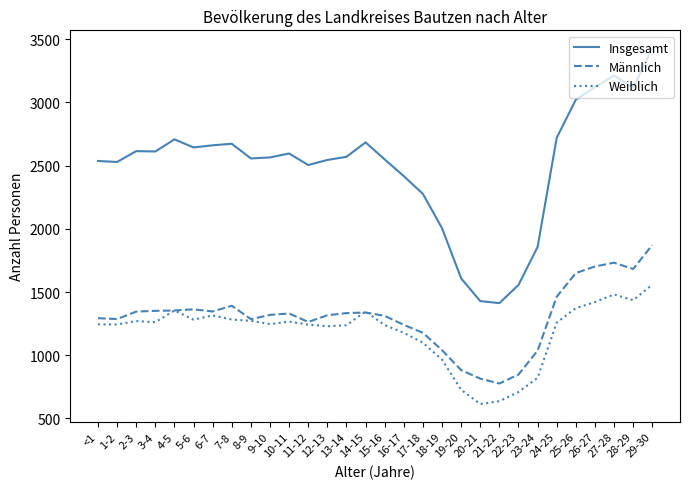

What is the spread (max minus min) of values at 1-2?

1286